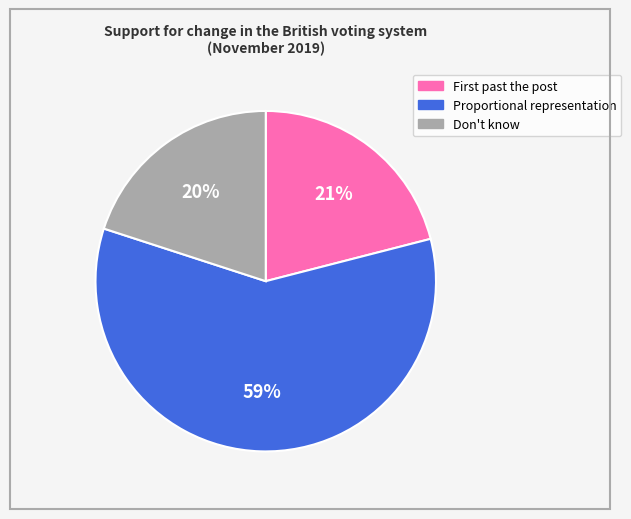

Which category has the biggest portion of the pie?

Proportional representation